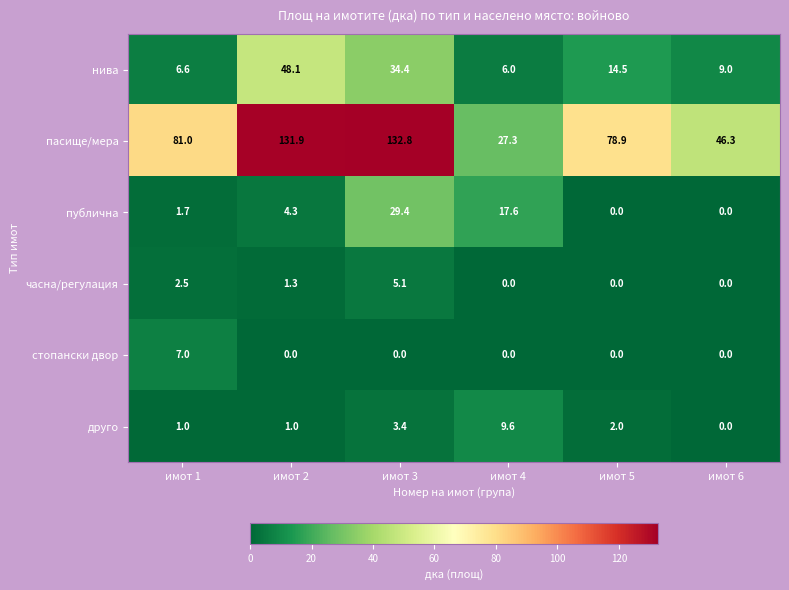

Is it true that публична equals -16.4 at имот 5?

False